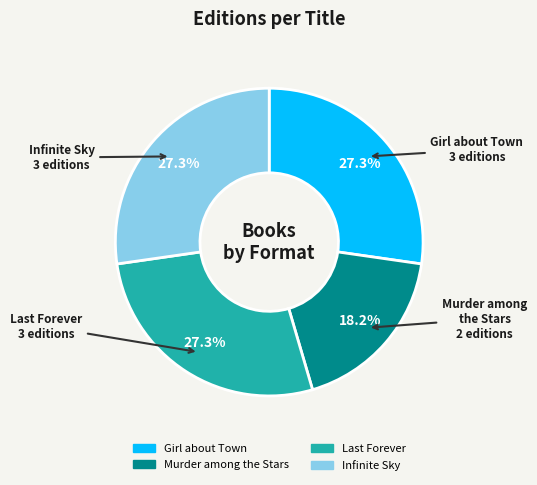

To the nearest percent, what portion does Murder among the Stars represent?

18%